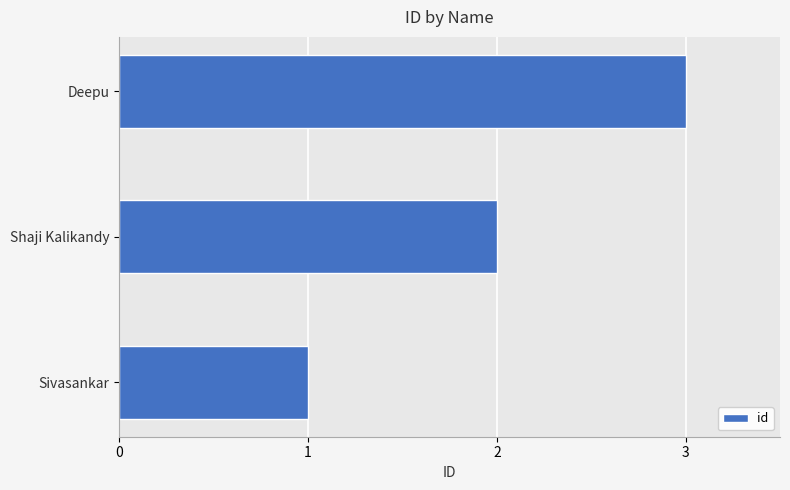

What is the approximate value at Deepu?

3